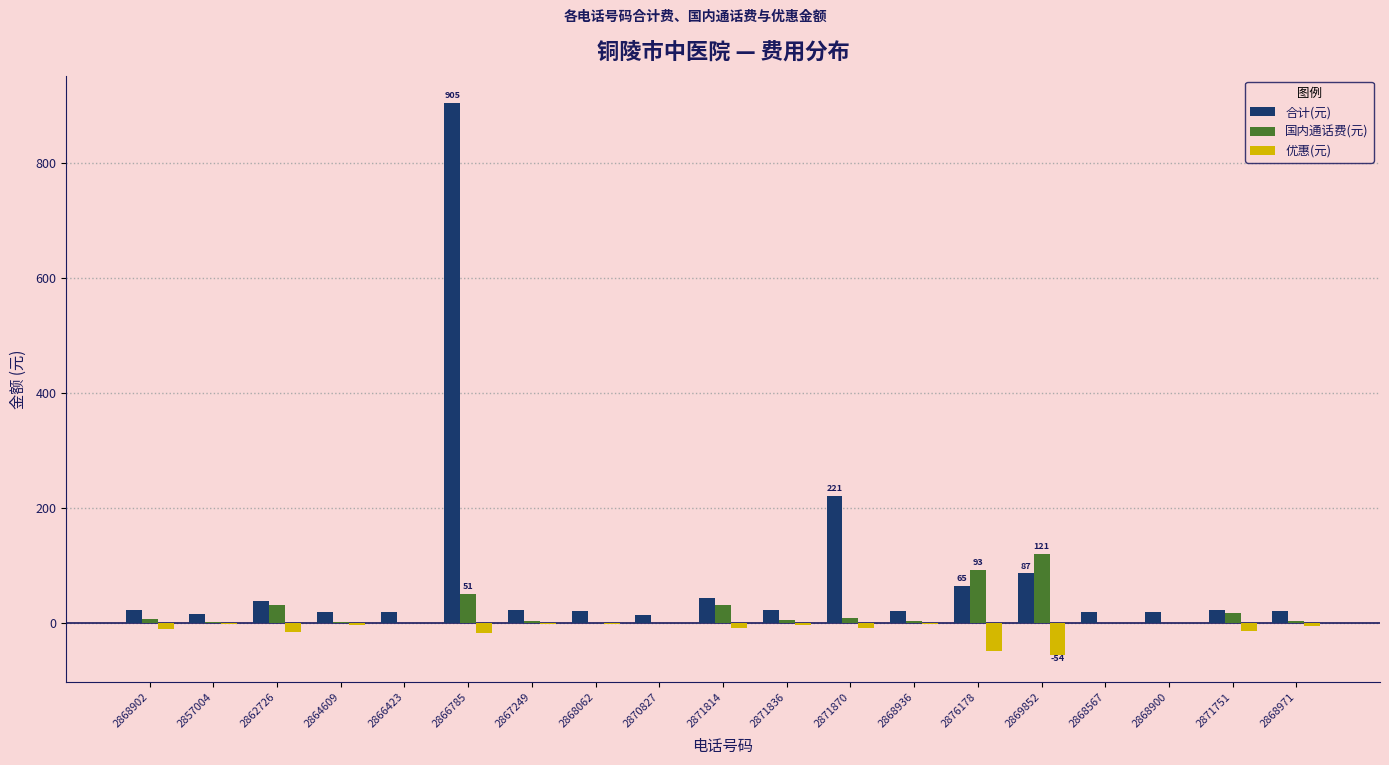

How many groups of bars are there?

19